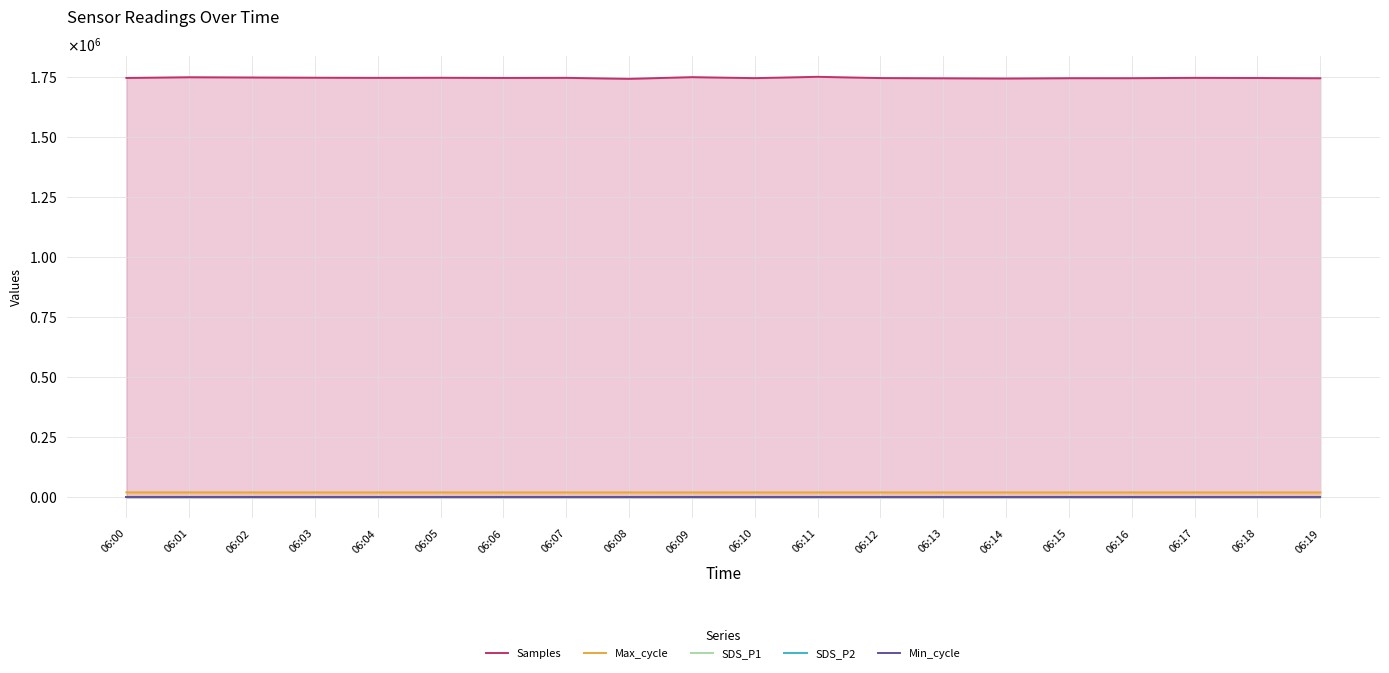

How many data points in Samples are less than 1747288?

10